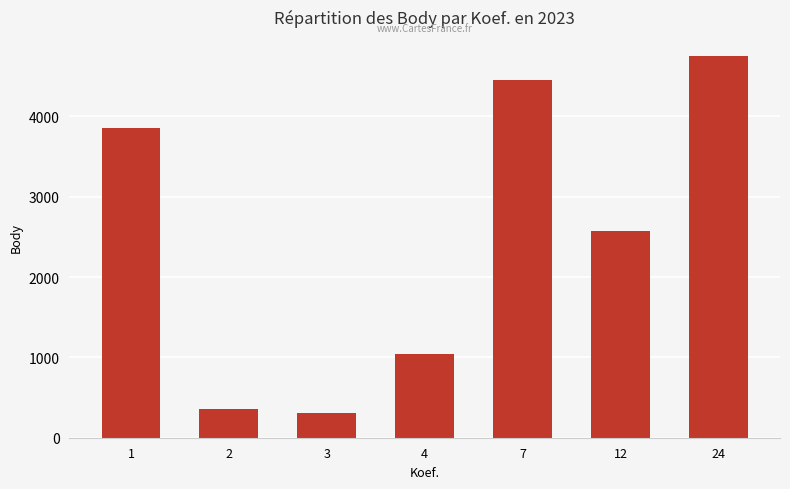

What is the difference between the values at 1 and 12?

1273